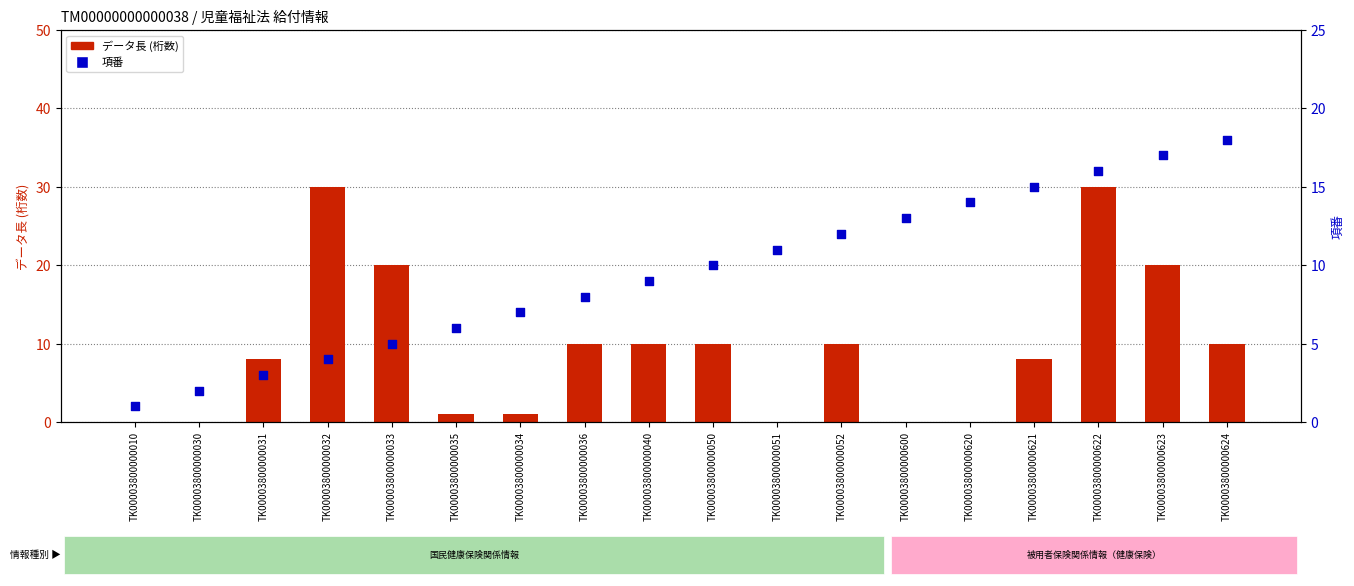

Which series reaches the minimum Y coordinate?

データ長 (桁数)